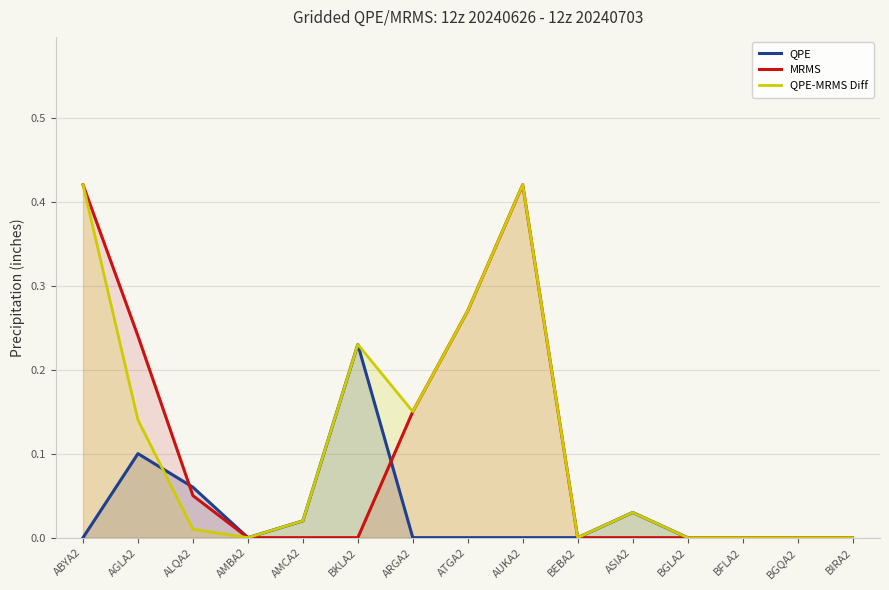

Does the chart display data point markers on the line(s)?

No